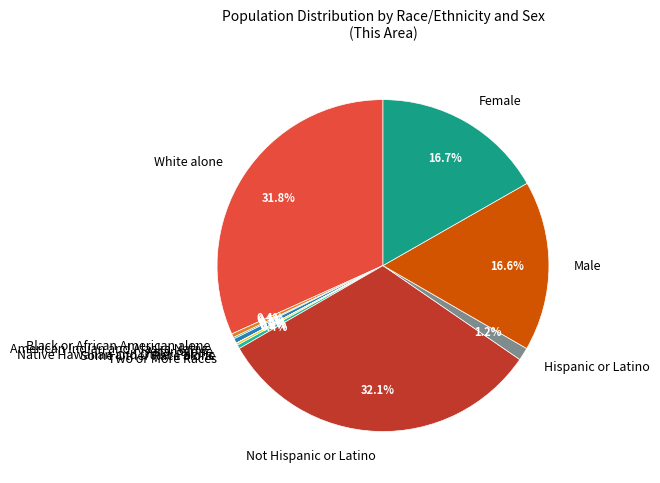

Is Two or More Races the majority of the pie?

No